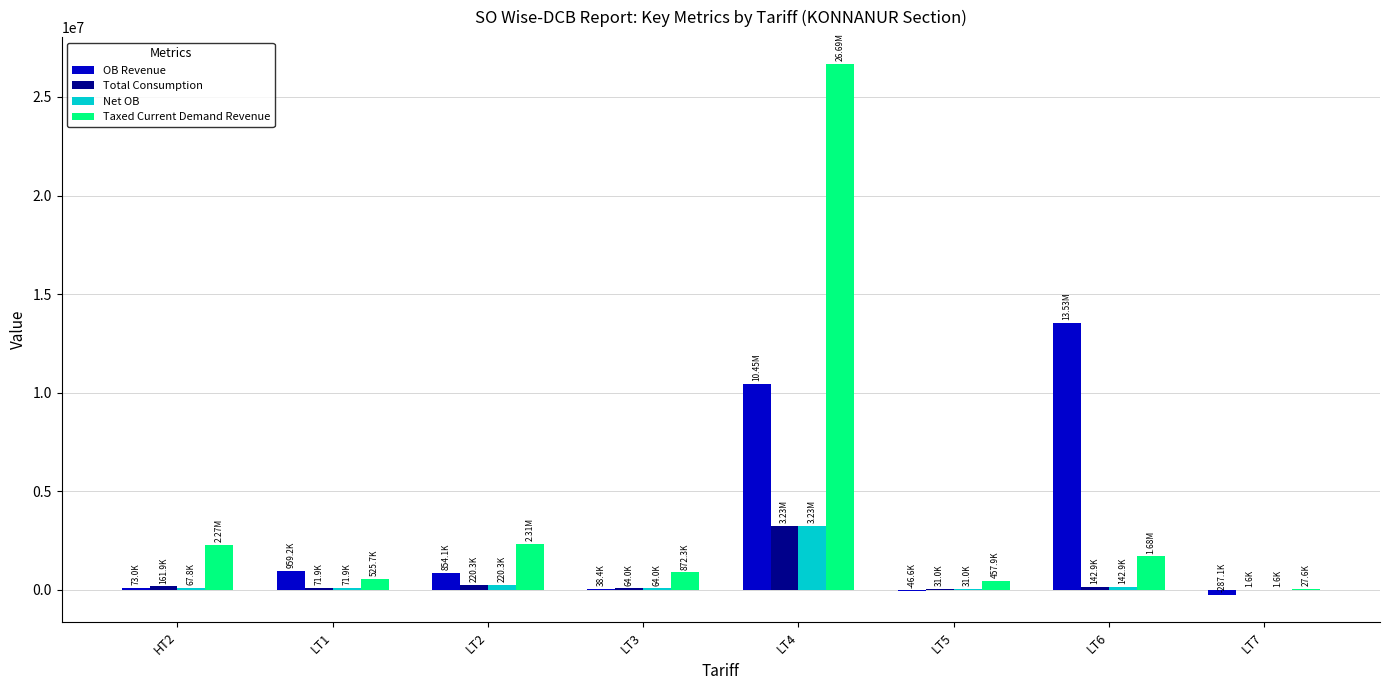

At which category is the sum across all series the highest?

LT4